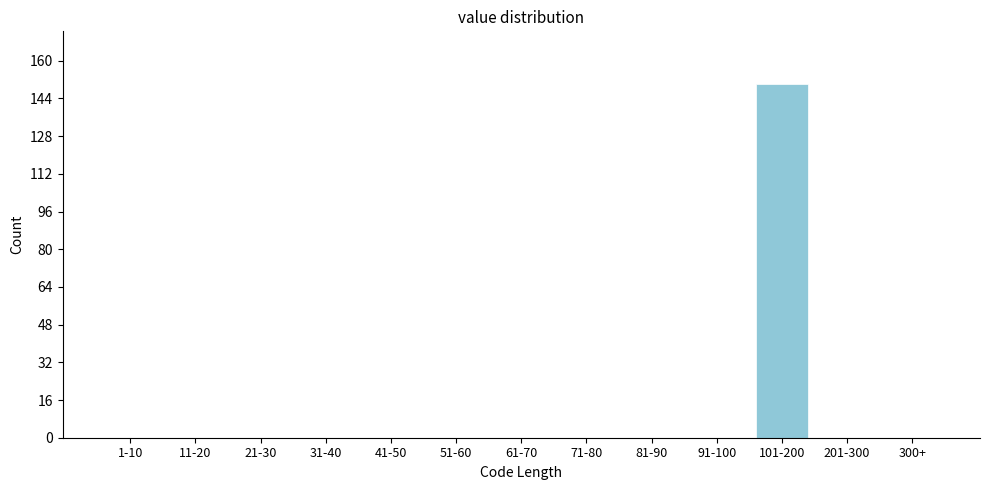

Reading left to right, transcribe all the data shown in this chart.

1-10=0	11-20=0	21-30=0	31-40=0	41-50=0	51-60=0	61-70=0	71-80=0	81-90=0	91-100=0	101-200=150	201-300=0	300+=0